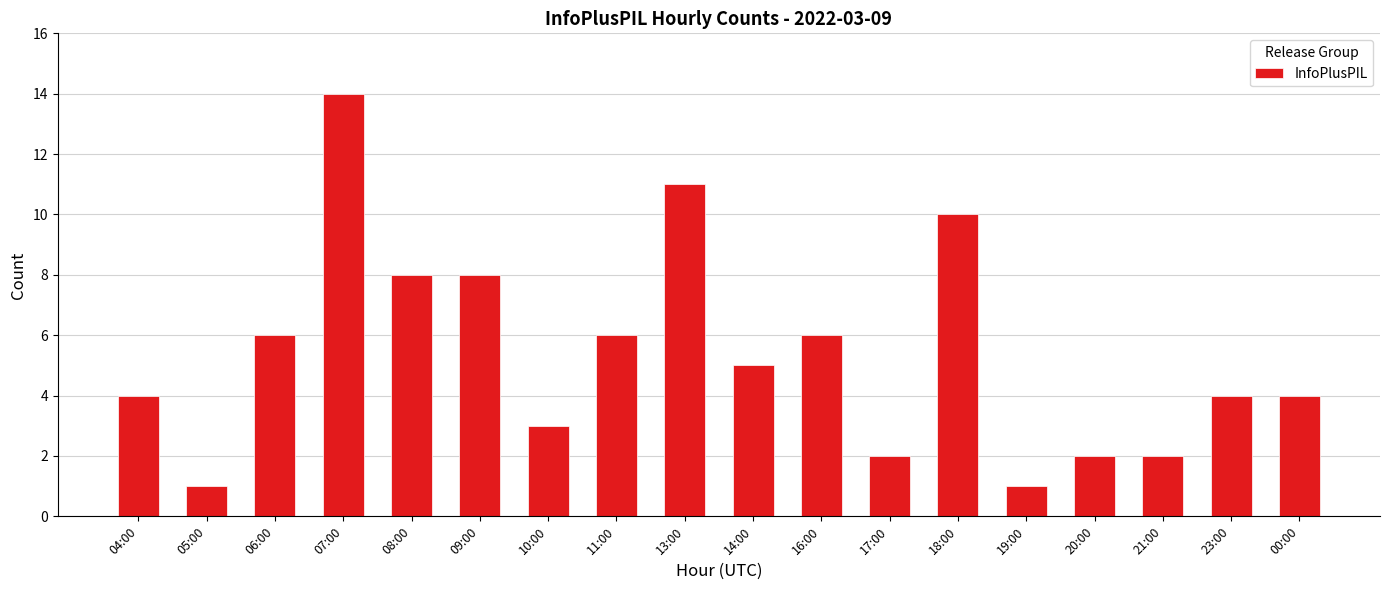

What is the sum of the values at 09:00 and 07:00?

22